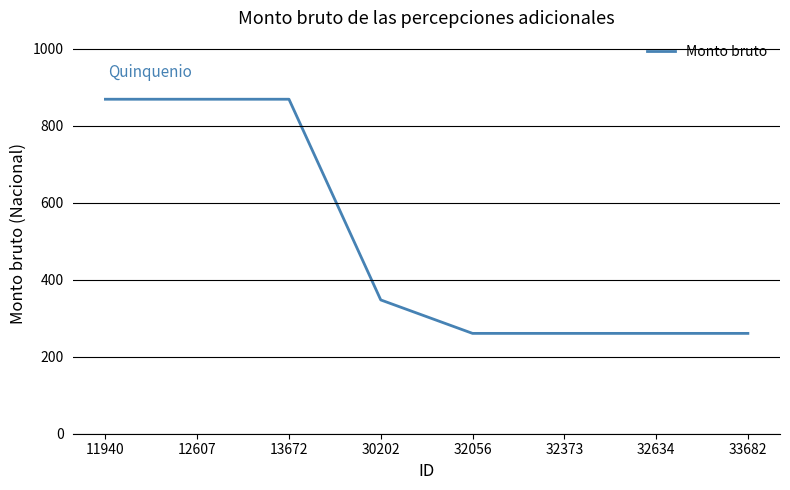

True or false: the data shows 347.7 at 30202.

True